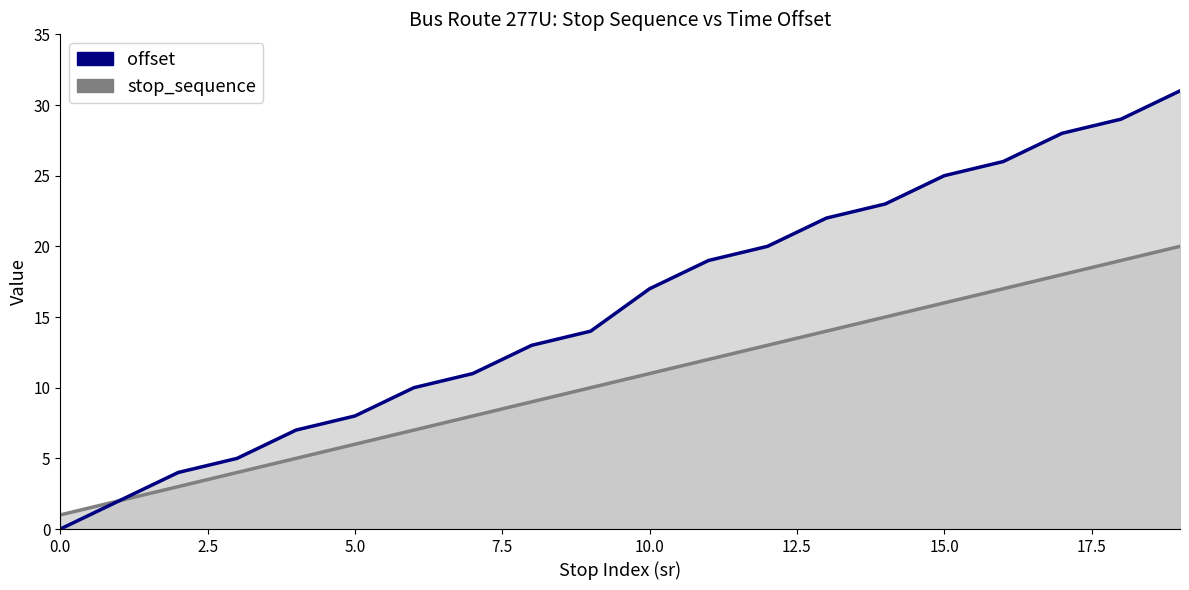

True or false: offset has a value of 25 at 15.

True